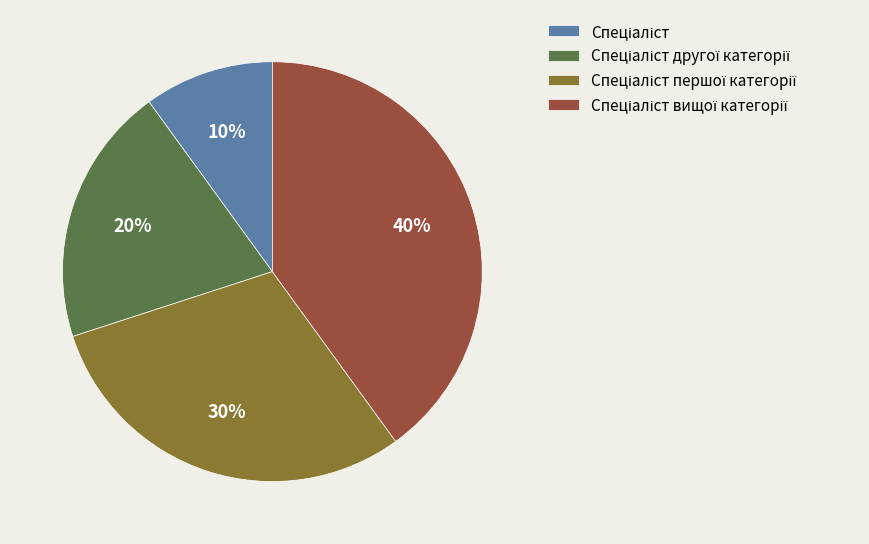

Is there a majority slice in this chart?

No